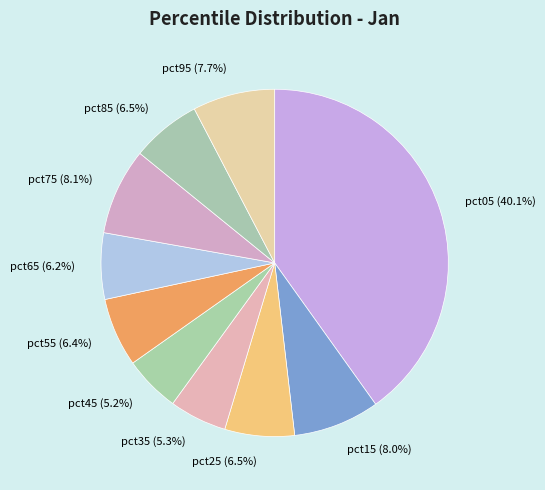

To the nearest percent, what percentage of the pie is pct55?

6%